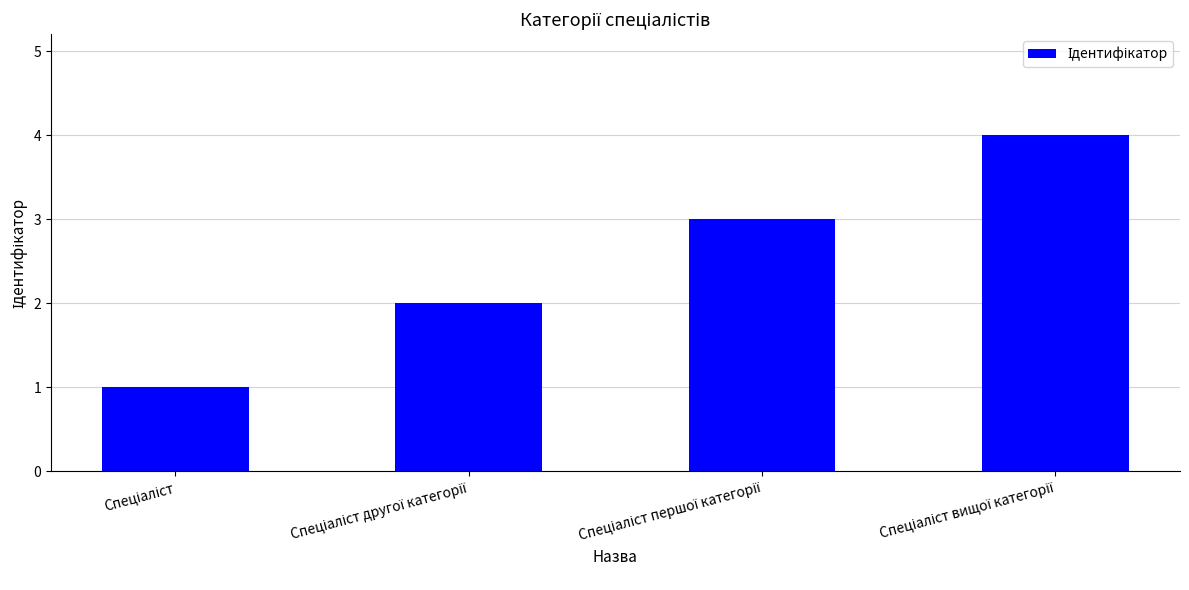

How many data points does each series have?

4